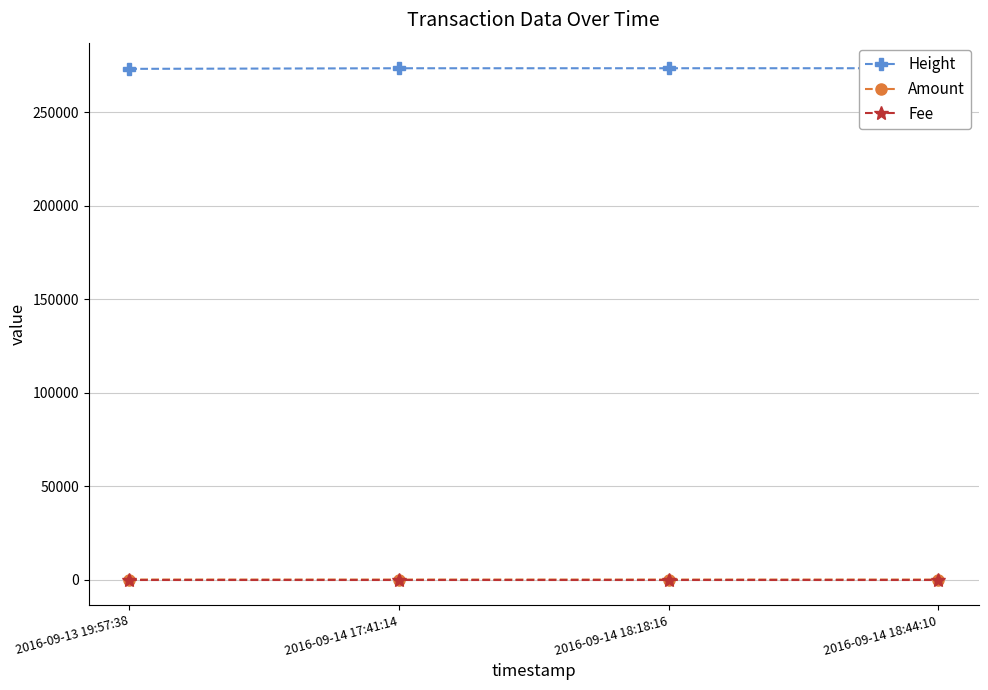

At which category does the chart reach its minimum across all series?

2016-09-14 17:41:14